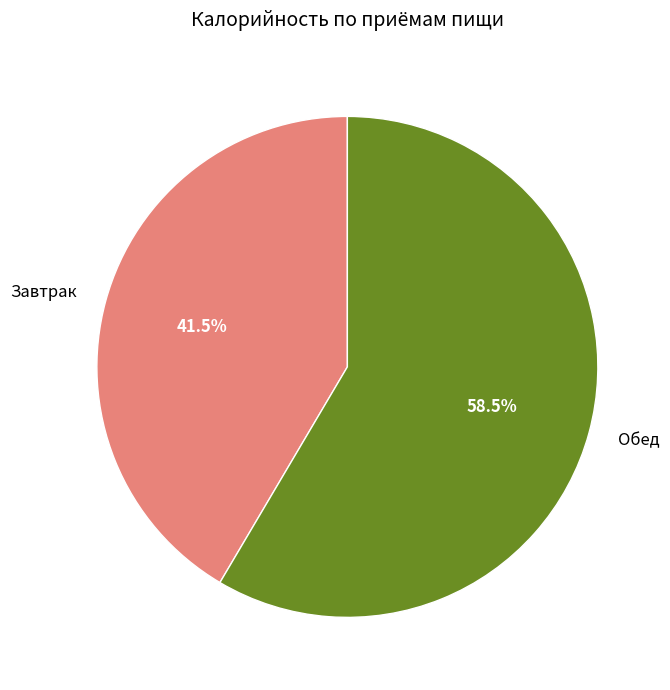

How much of the chart is everything except Обед?

41.5%